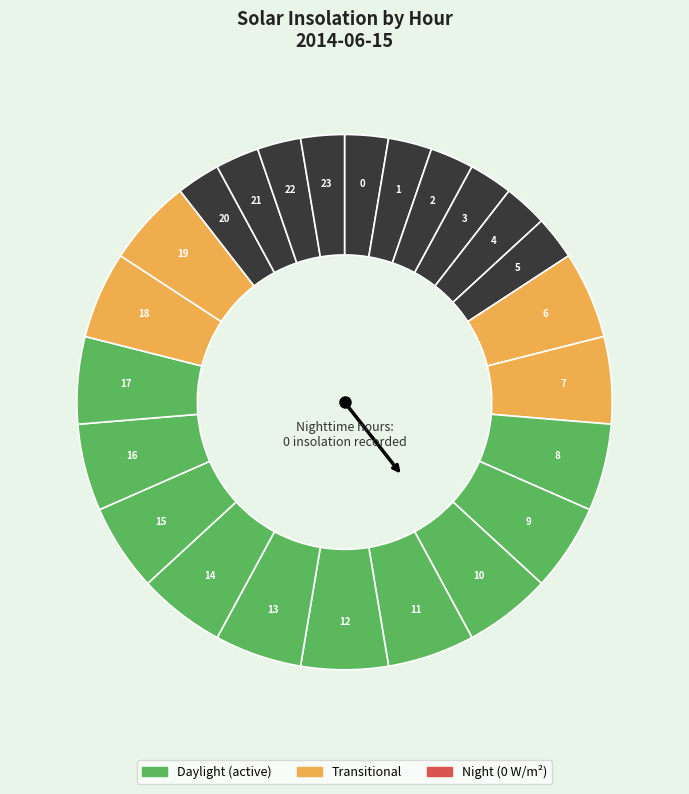

Count the number of slices in the pie.

24